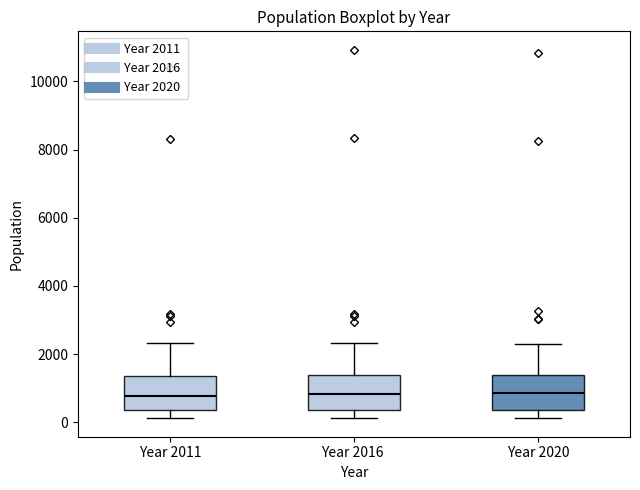

Reading left to right, transcribe this box plot: for each box, give where its median line is, the range the box spans, and where its two whiskers end, as read against the y-axis. The values are not printed on the chart, so give them approximately, as read against the axis.

Year 2011: median 800, box 400 to 1400, whiskers 200 to 2400
Year 2016: median 800, box 400 to 1400, whiskers 200 to 2400
Year 2020: median 800, box 400 to 1400, whiskers 200 to 2200